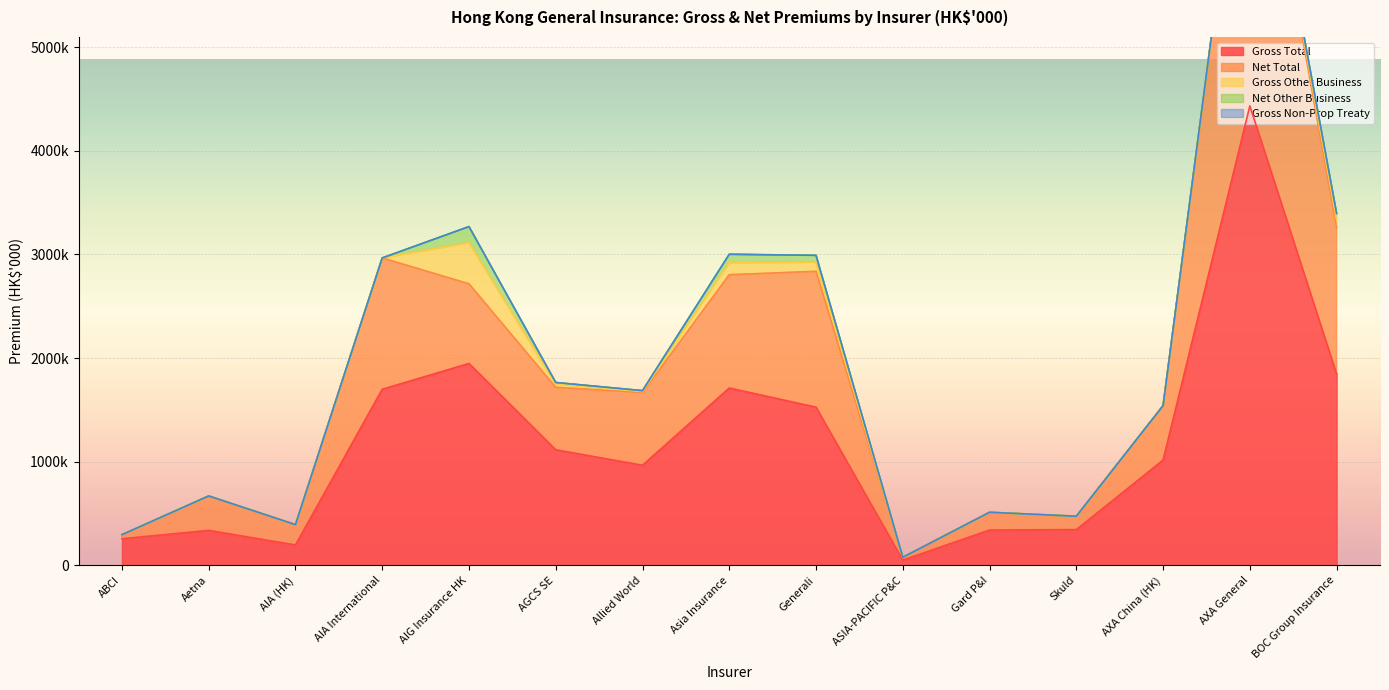

The value of Gross Total at Aetna is 136987. True or false?

False